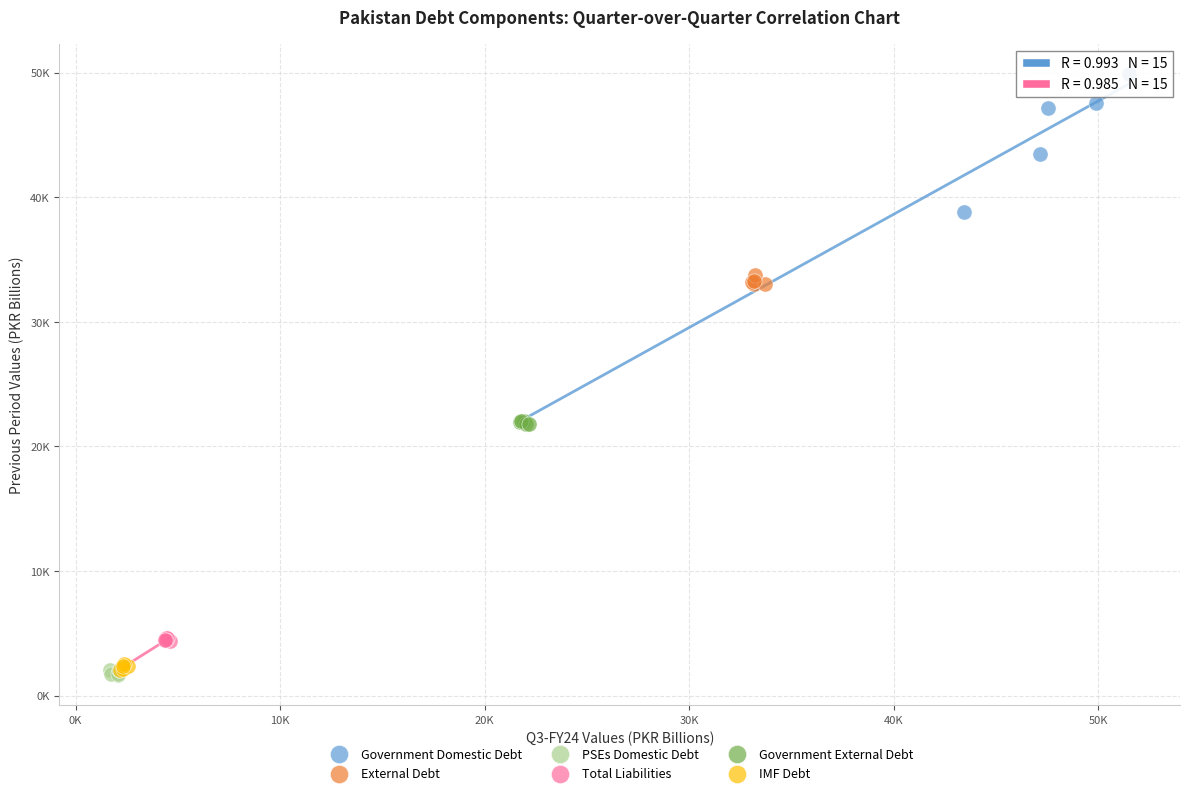

What are all the series names shown in the legend?

Government Domestic Debt, External Debt, PSEs Domestic Debt, Total Liabilities, Government External Debt, IMF Debt